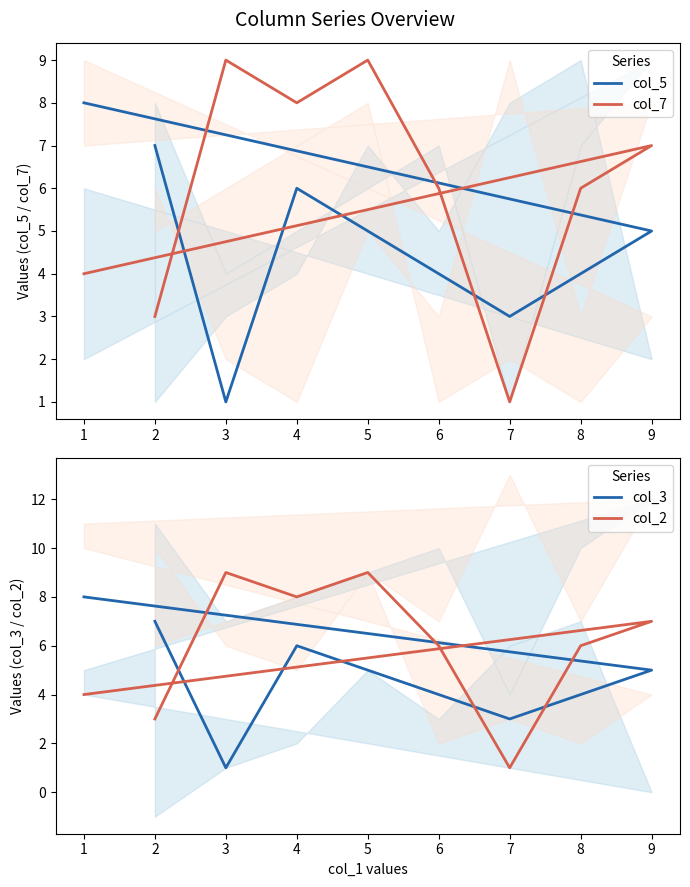

Where is col_5 nearest to the value 4?

6